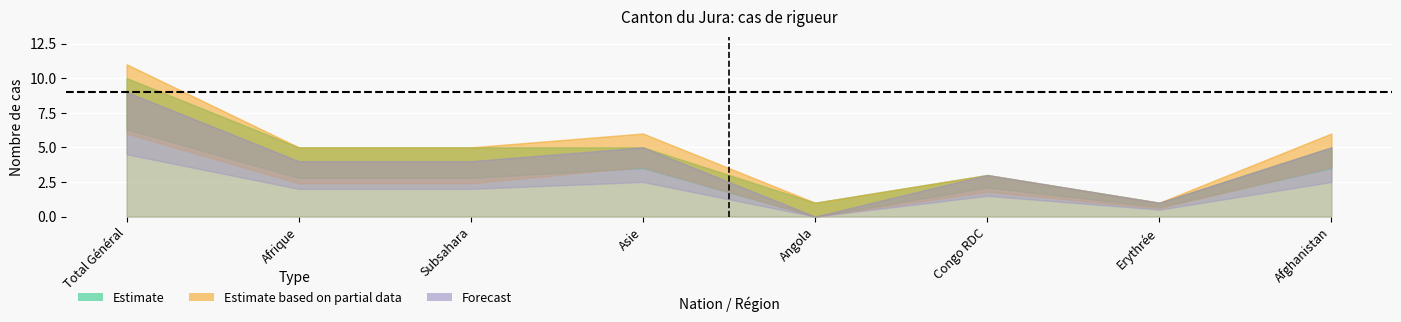

Is the value of Total refus at Total Général greater than the value of Demandes (provisoire) at Afrique?

No